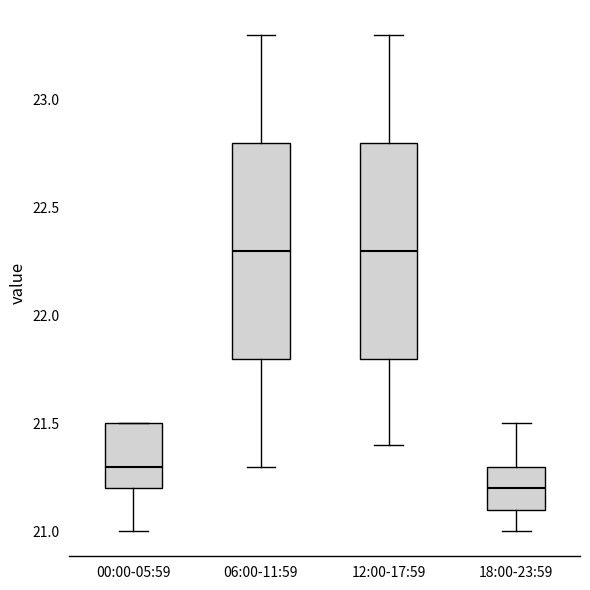

Where does the median line of the box for 06:00-11:59 sit on the y-axis? The values are not printed on the chart, so give them approximately, as read against the axis.

22.3